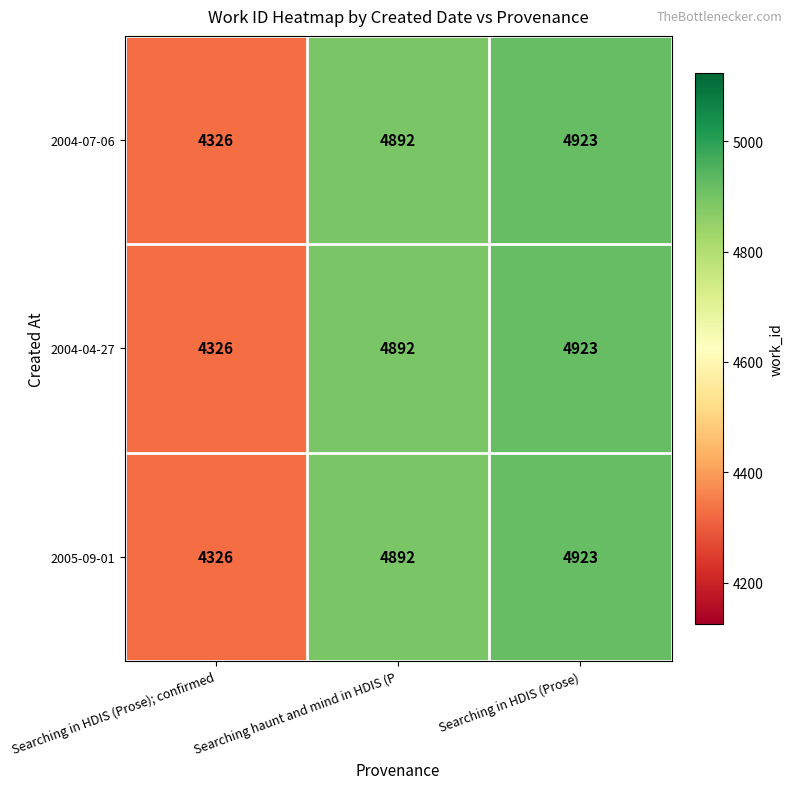

What is the total value across all series at Searching haunt and mind in HDIS (P?

14676